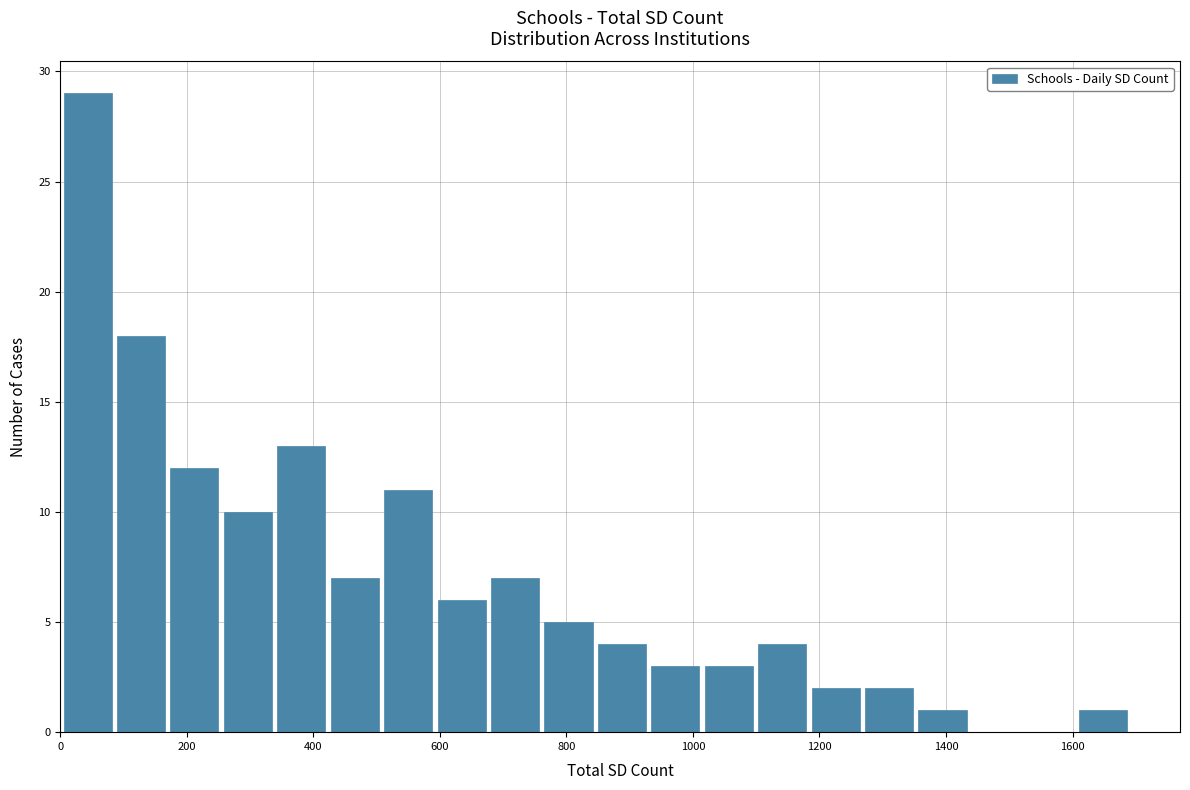

Reading left to right, list every bar in this chart as the range it spans on the x-axis followed by its height. Neither the bar edges nor the heights are printed on the chart, so give them approximately, as read against the axes.

0 to 80: 29
80 to 160: 18
160 to 260: 12
260 to 340: 10
340 to 420: 13
420 to 500: 7
500 to 600: 11
600 to 680: 6
680 to 760: 7
760 to 840: 5
840 to 920: 4
920 to 1020: 3
1020 to 1100: 3
1100 to 1180: 4
1180 to 1260: 2
1260 to 1360: 2
1360 to 1440: 1
1440 to 1520: 0
1520 to 1600: 0
1600 to 1700: 1